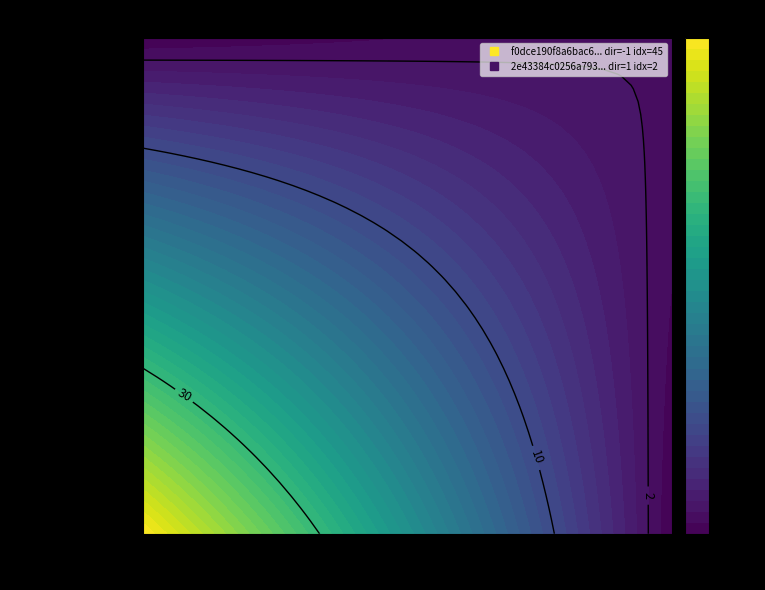

What is the sum of the 2e43384c0256a793a273fc6be612d73342444ad values at direction and io_index?

3